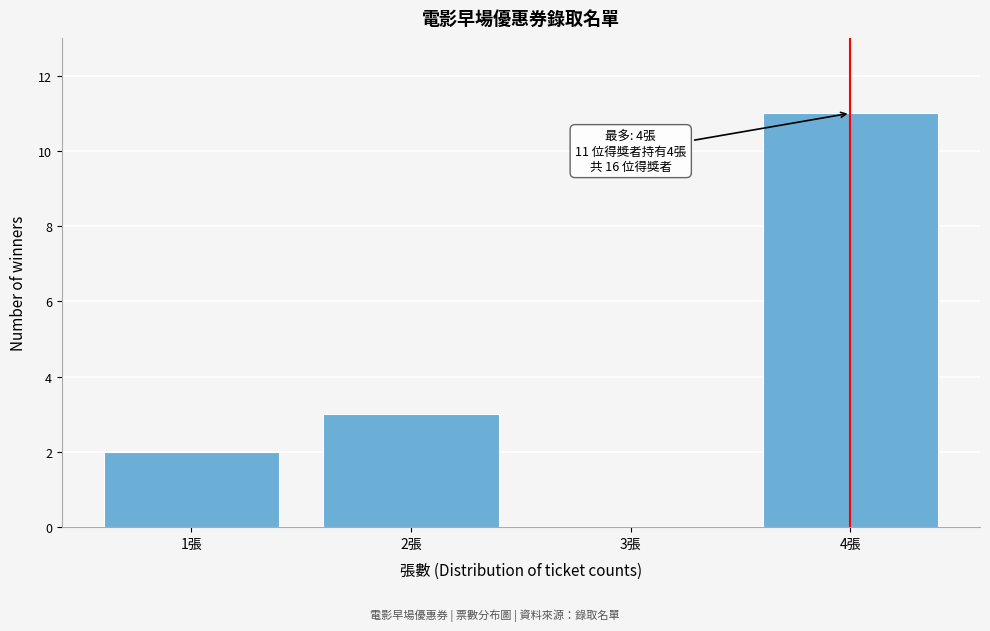

Over which range of the x-axis is the bar tallest?

3.5 to 4.5